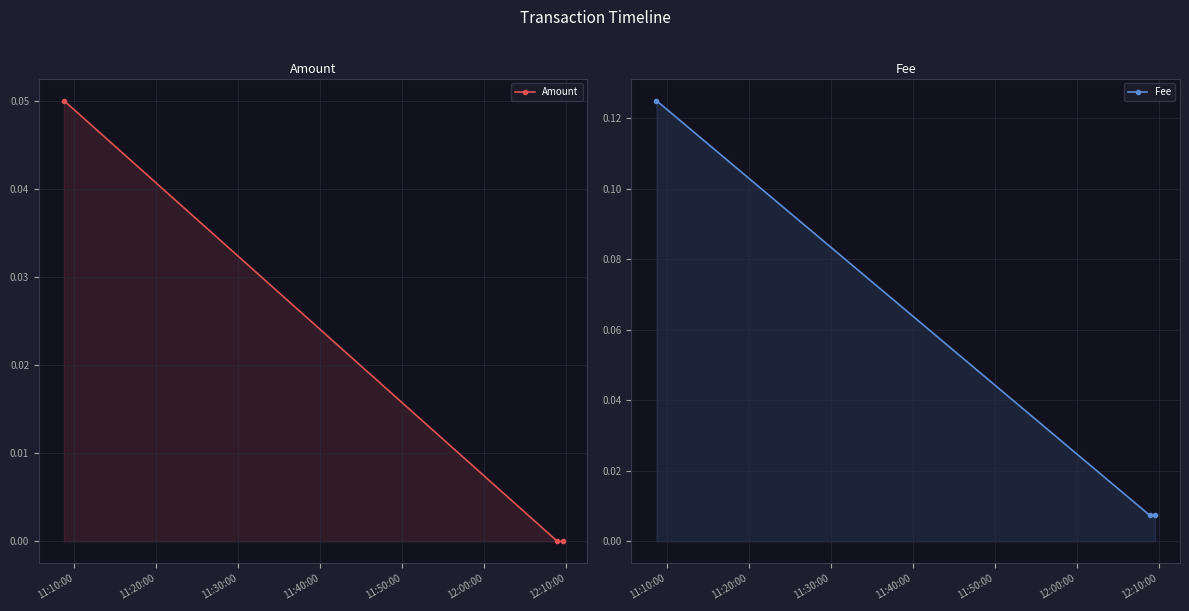

Rank the series at 11:10:00 from lowest to highest value.

Amount, Fee